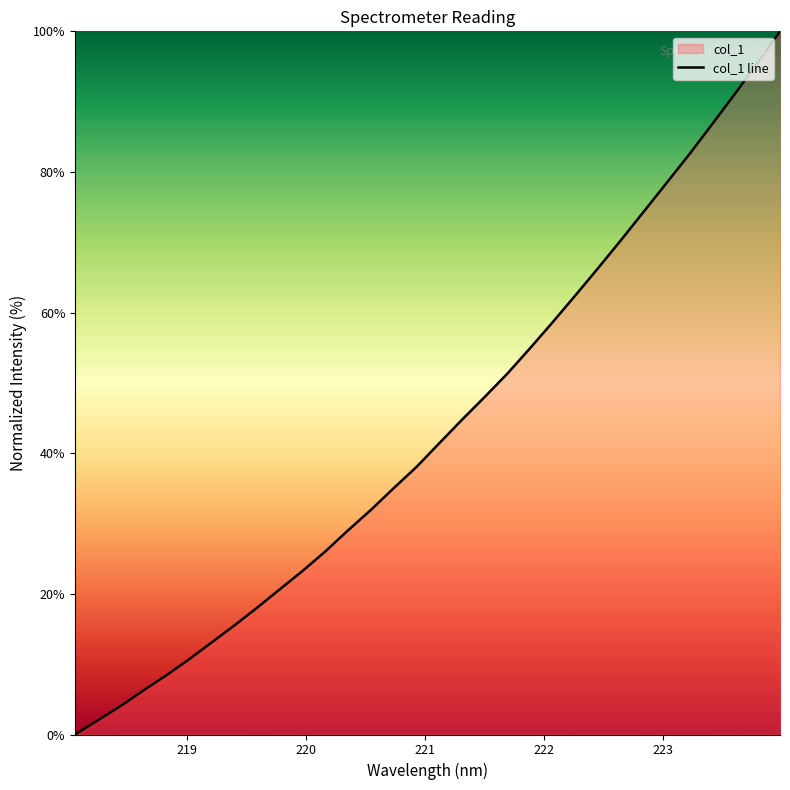

Reading left to right, extract all data points from this chart.

0.0	2.0	4.0	6.3	8.4	10.7	13.1	15.5	18.0	20.7	23.3	26.0	29.0	31.9	35.0	38.0	41.4	44.7	48.0	51.3	54.9	58.7	62.5	66.3	70.3	74.3	78.4	82.5	86.7	91.0	95.5	100.0